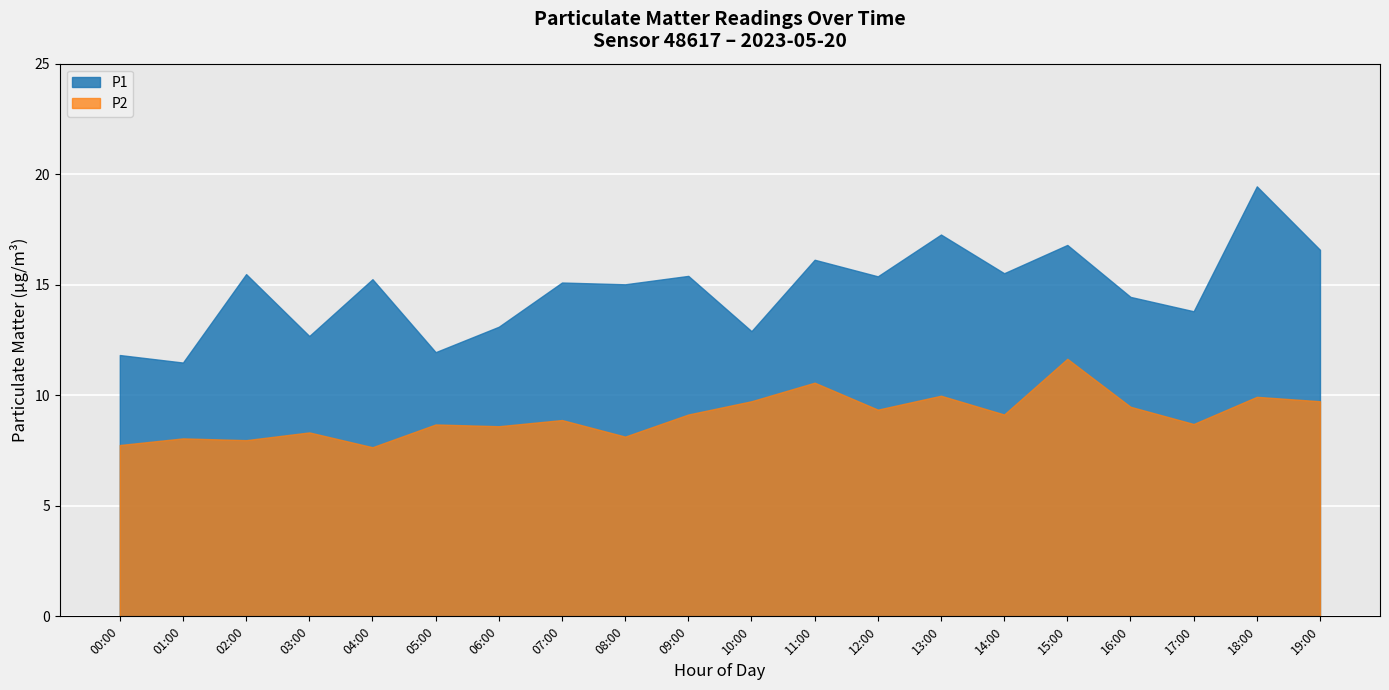

What position from the left is 01:00?

2